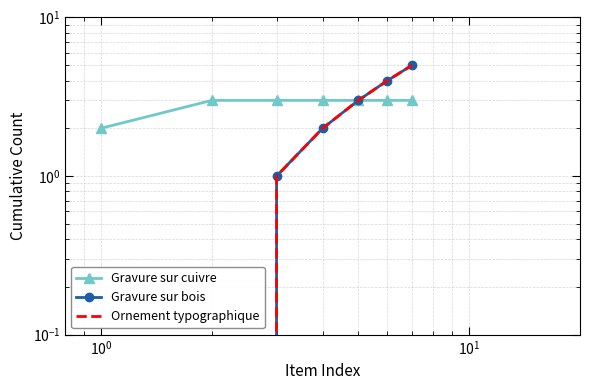

What are all the series names shown in the legend?

Gravure sur cuivre, Gravure sur bois, Ornement typographique